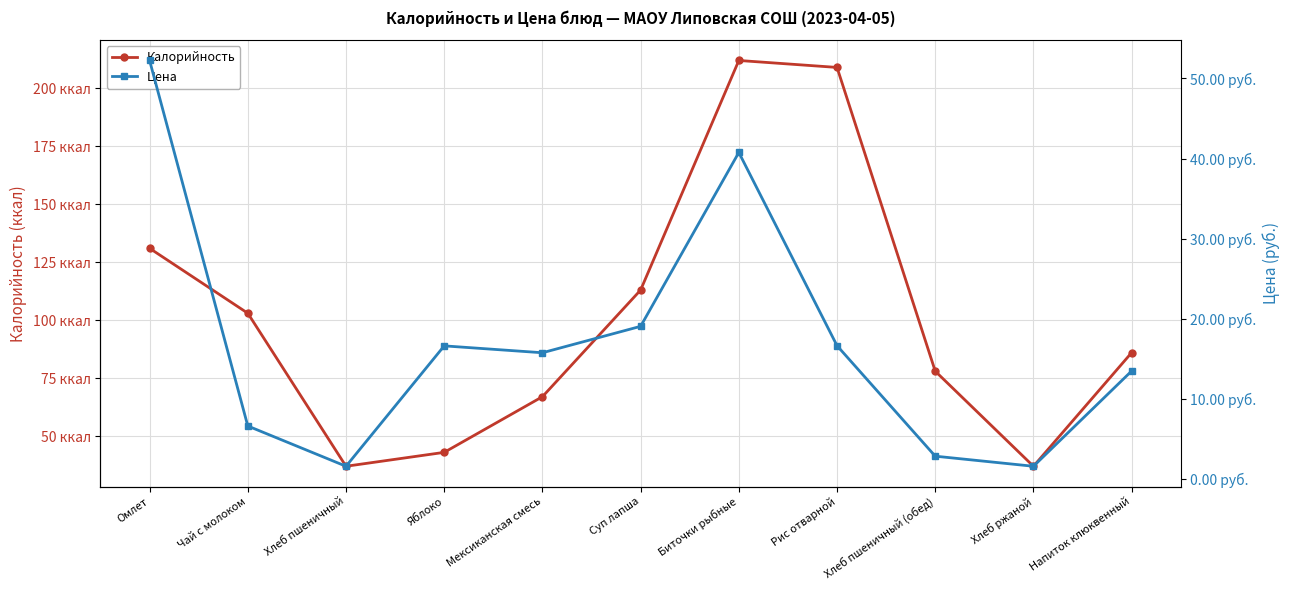

How many lines are shown in the chart?

2